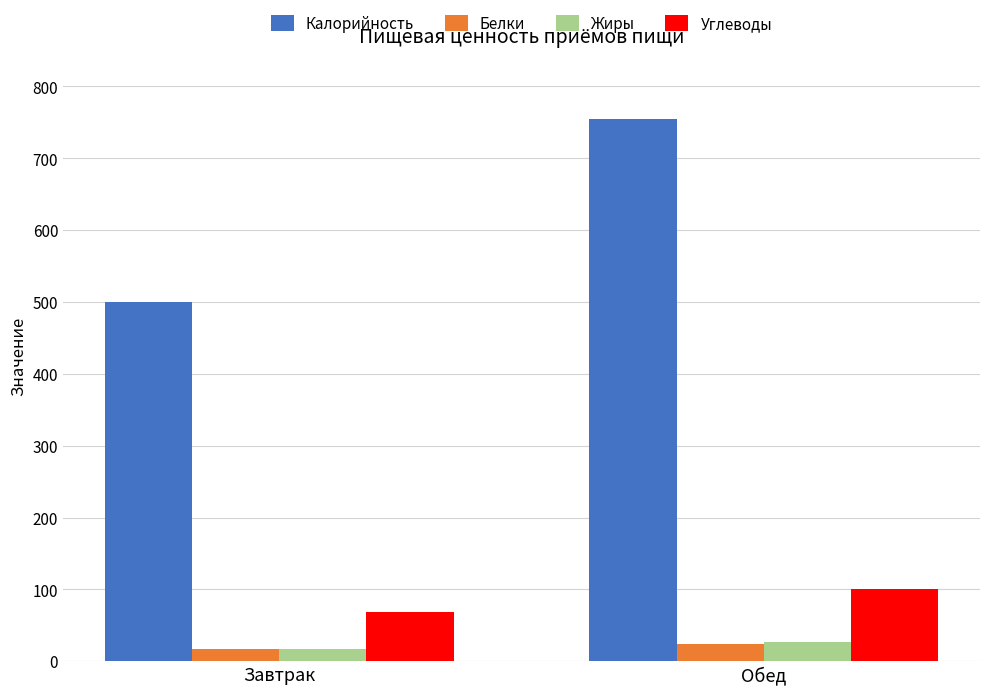

At which label does Жиры reach its minimum?

Завтрак